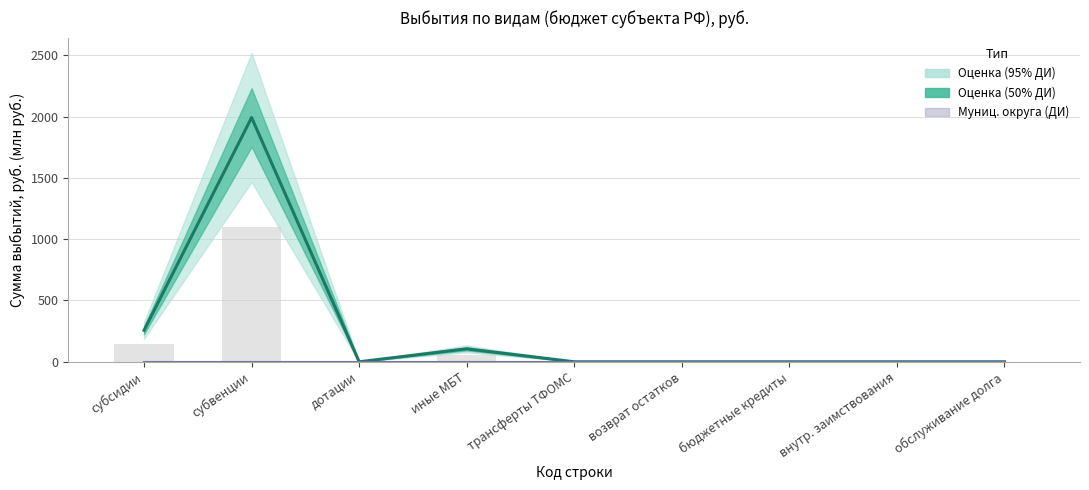

Reading left to right, transcribe all the data shown in this chart.

субсидии (бюджет субъекта) — оценка: субсидии=256.4	субвенции=1992.8	дотации=0.0	иные МБТ=105.6	трансферты ТФОМС=0.0	возврат остатков=0.0	бюджетные кредиты=0.0	внутр. заимствования=0.0	обслуживание долга=0.0
бюджеты муниц. округов — оценка: субсидии=0.0	субвенции=0.0	дотации=0.0	иные МБТ=0.0	трансферты ТФОМС=0.0	возврат остатков=0.0	бюджетные кредиты=0.0	внутр. заимствования=0.0	обслуживание долга=0.0